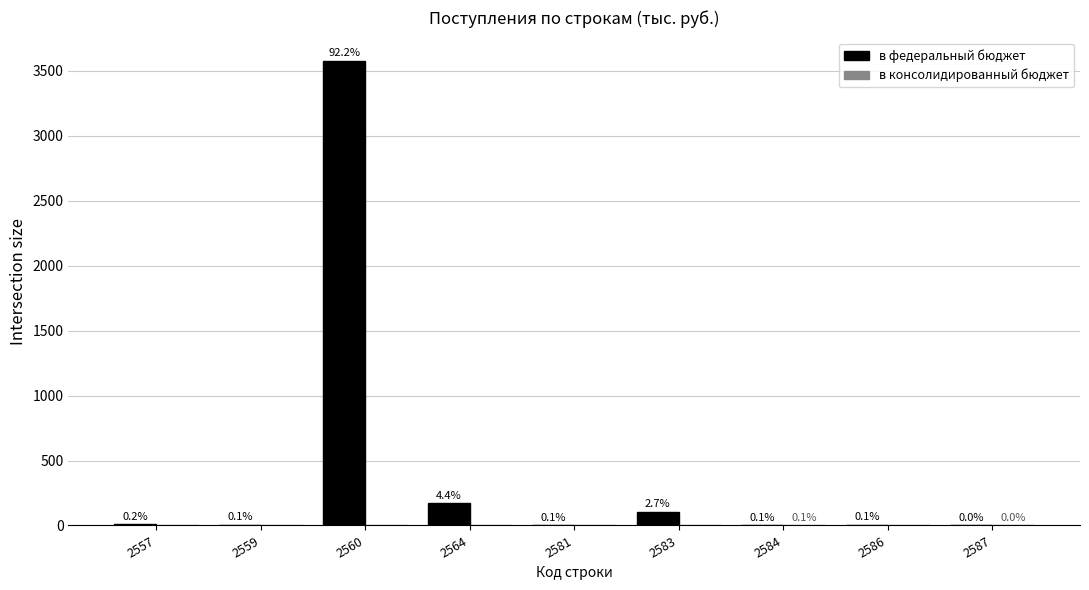

Are the bars grouped side by side (vs. stacked)?

Yes